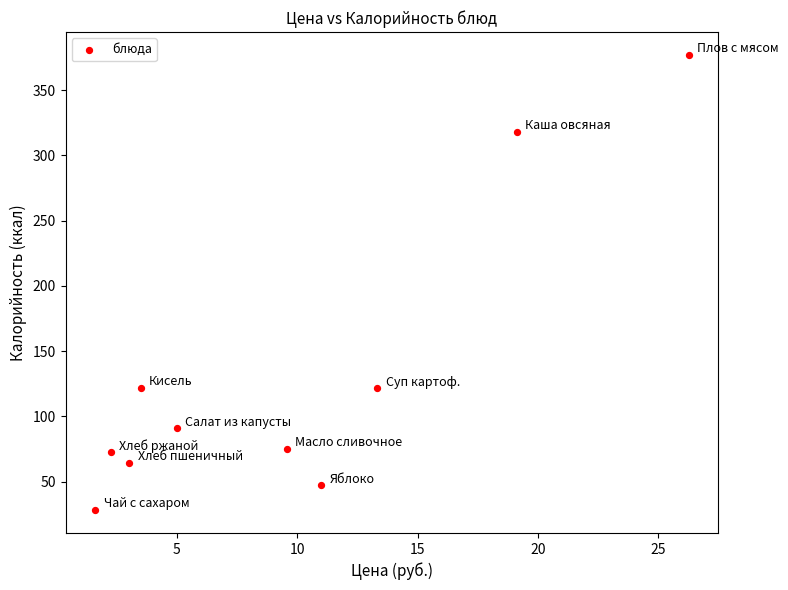

What is the average Y value?

131.5